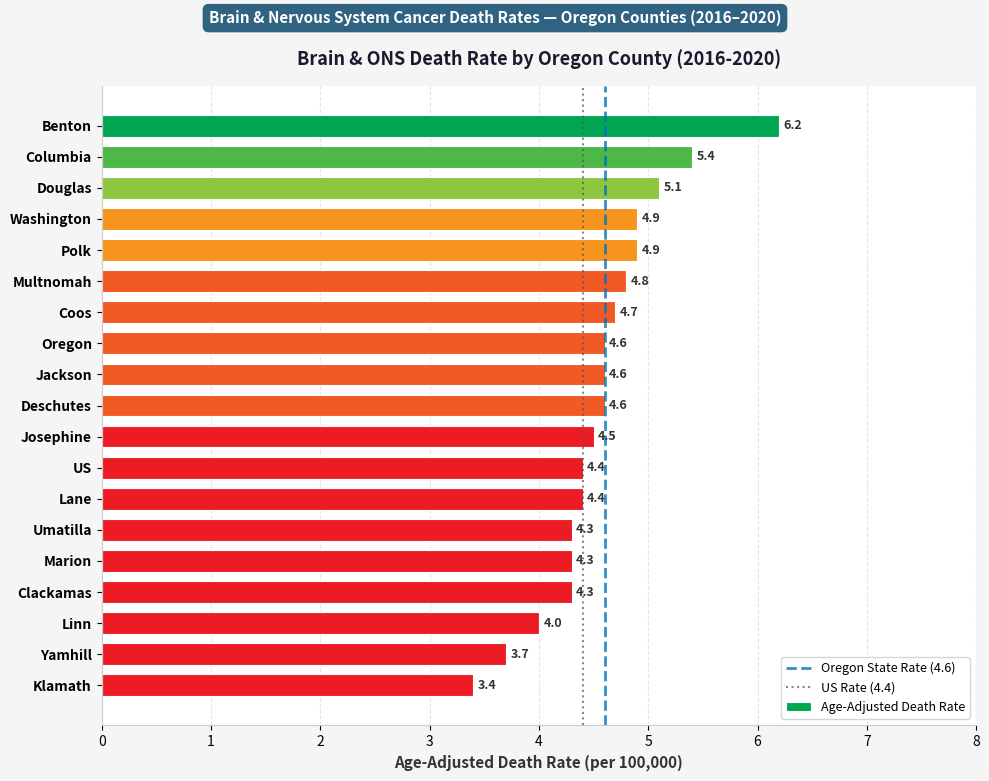

Between Coos and Polk, which is larger?

Polk